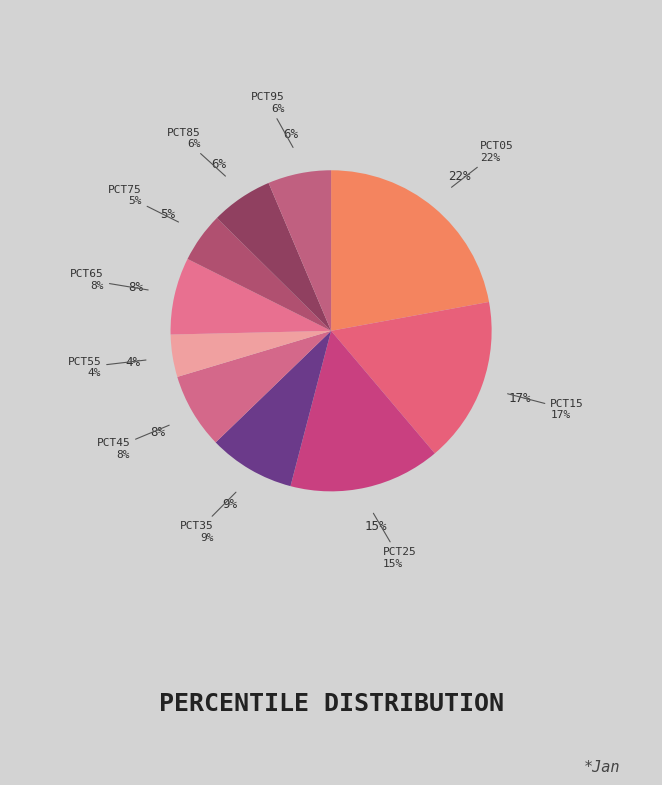

Does pct25 account for over 50% of the chart?

No